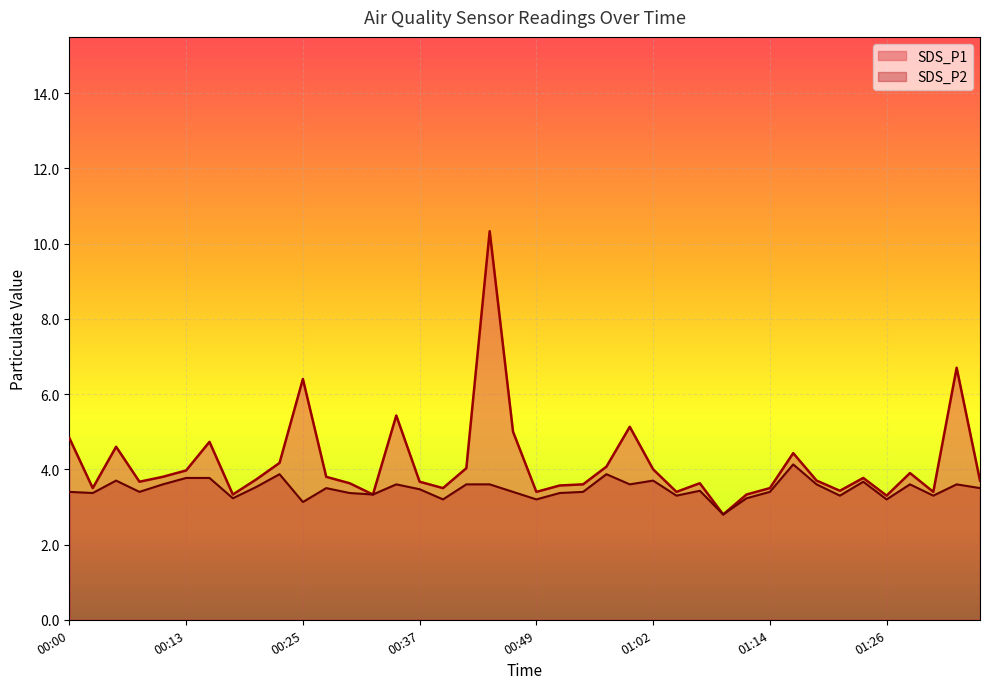

How many interior local valleys does the SDS_P2 series have?

13